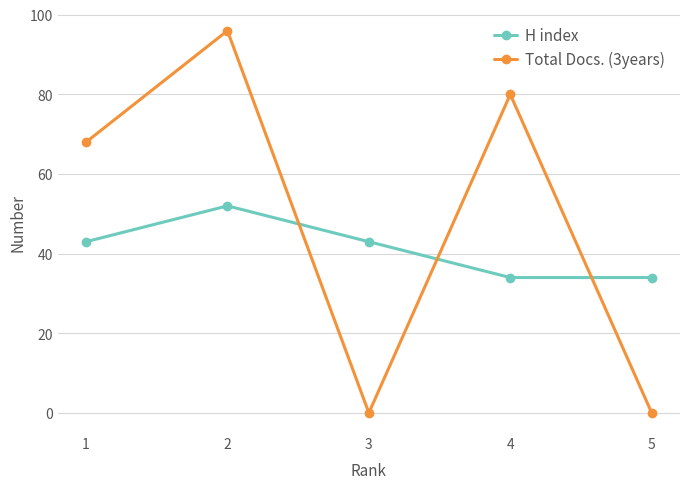

What is the difference between the highest and lowest values at 4?

46